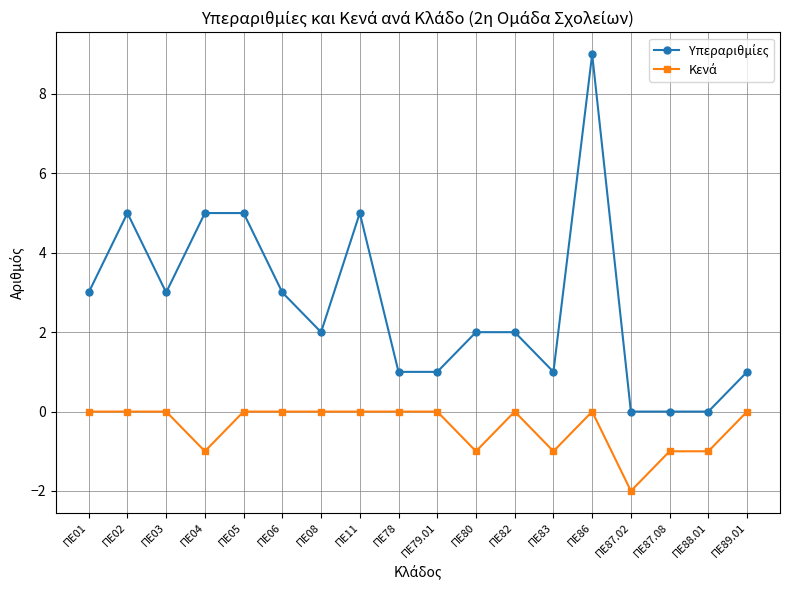

What is the label of the 4th point from the left?

ΠΕ04